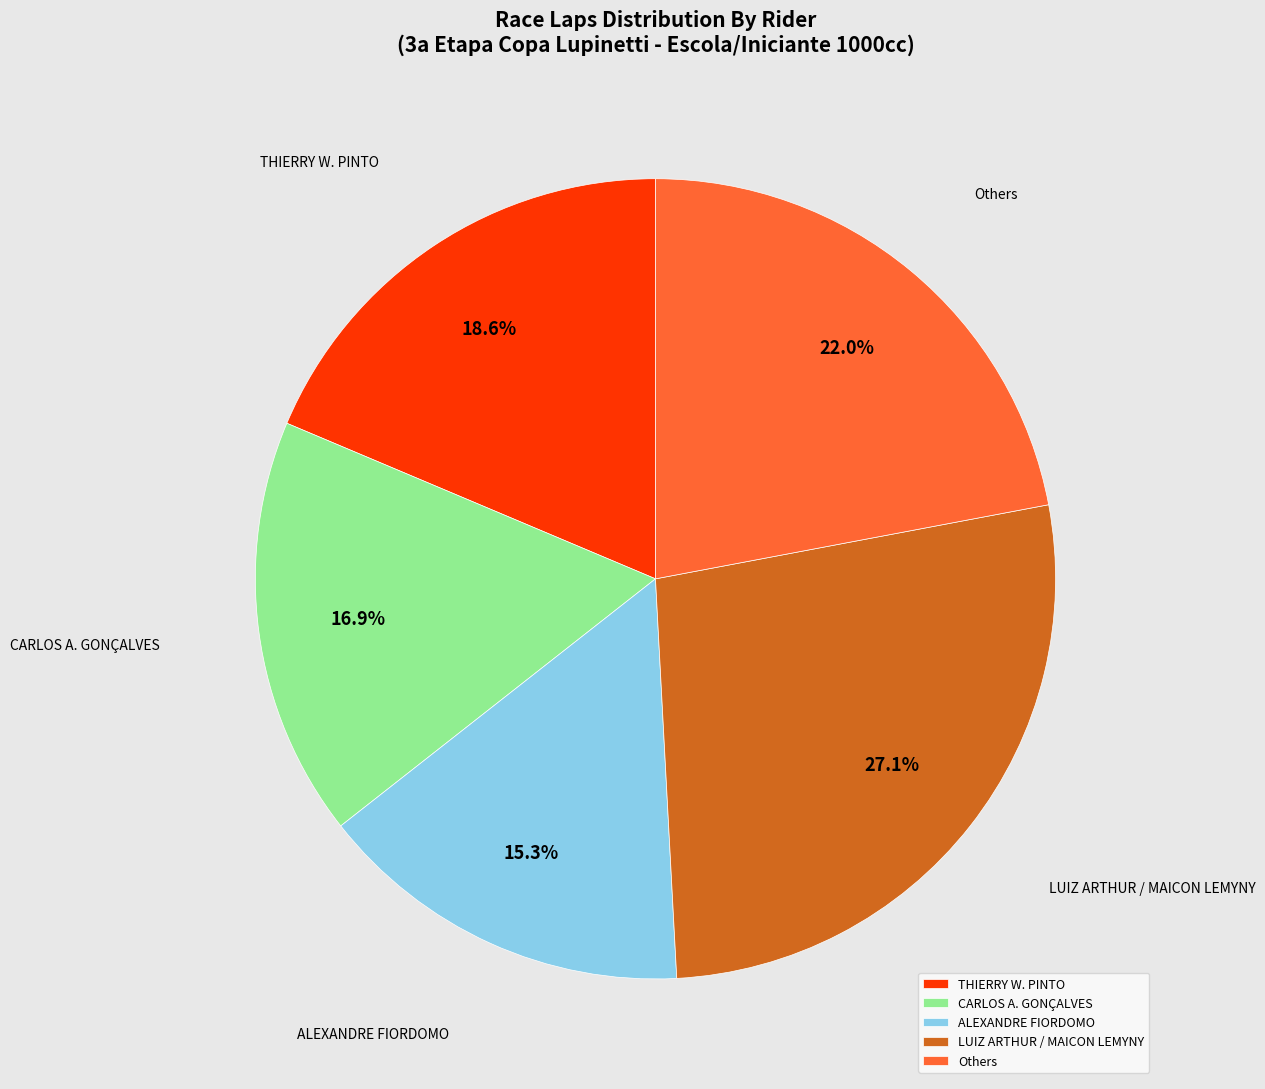

Between Others and THIERRY W. PINTO, which is larger?

Others